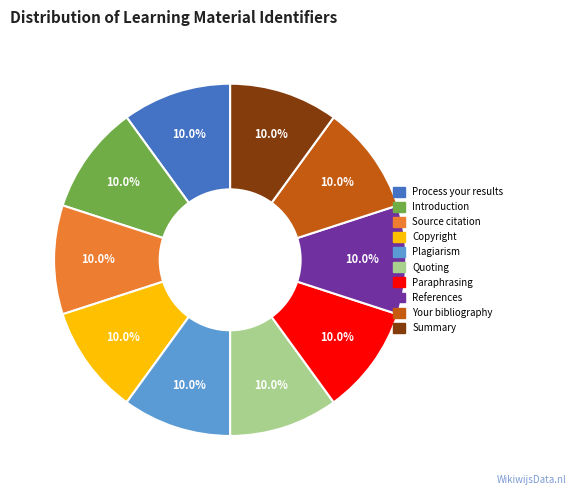

Combined, what portion of the pie is Copyright and Plagiarism?

20.0%